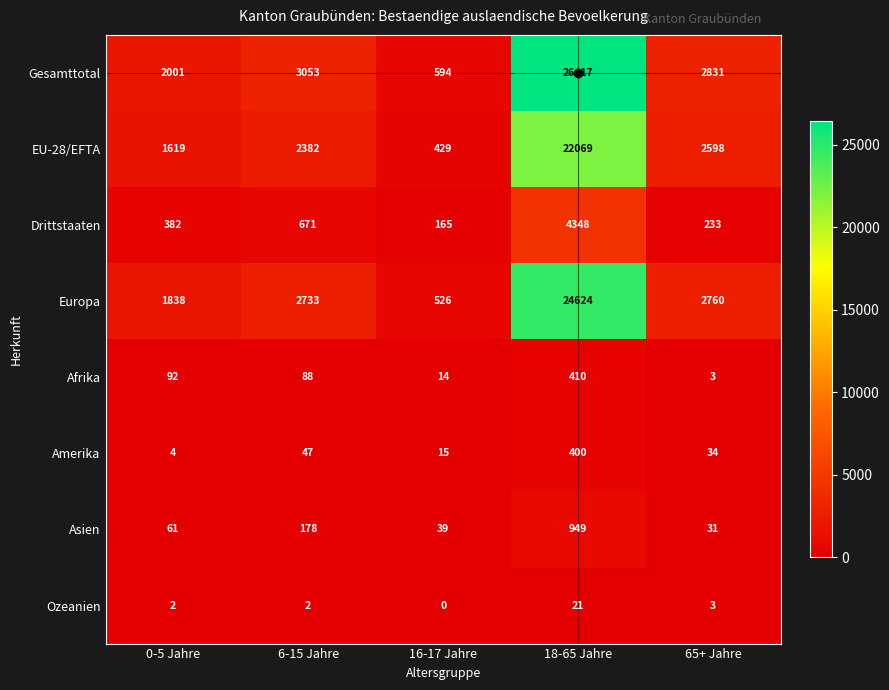

Which series has the largest total across all categories?

Gesamttotal